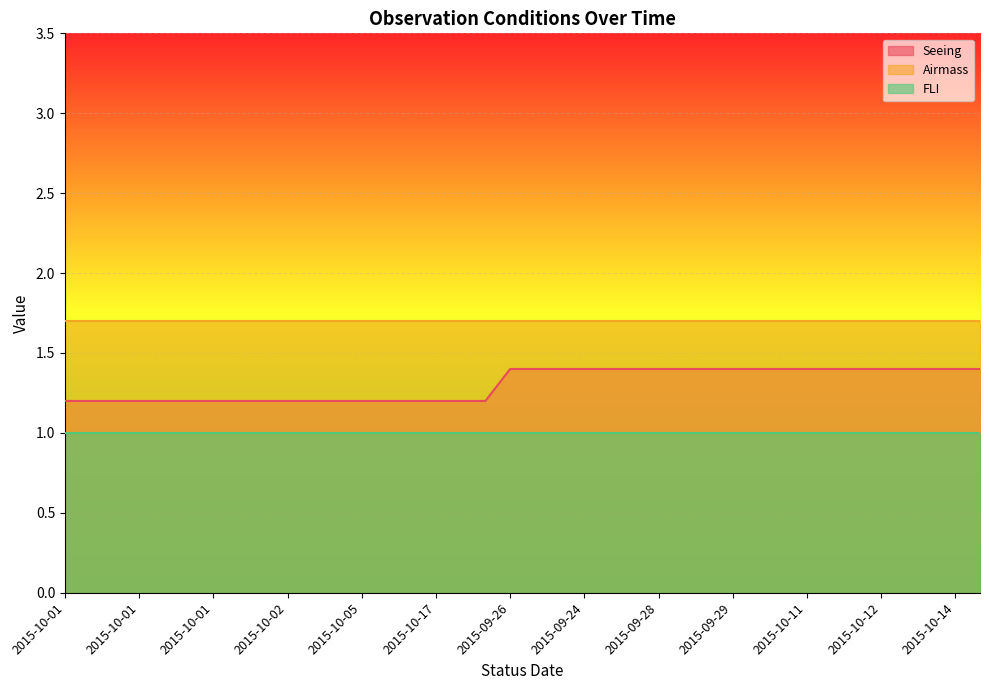

What is the total value across all series at 2015-10-05?

3.9